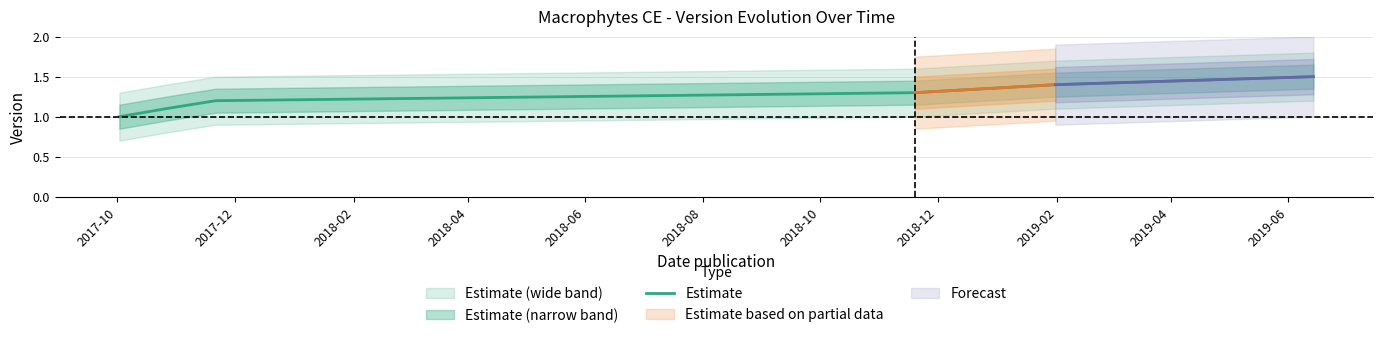

Reading left to right, transcribe all the data shown in this chart.

1.0	1.1	1.2	1.3	1.4	1.5